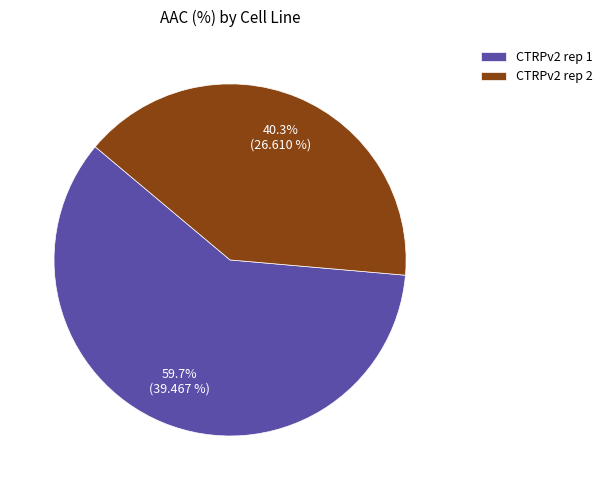

Approximately how many times larger is the value at CTRPv2 rep 2 compared to CTRPv2 rep 1?

0.7